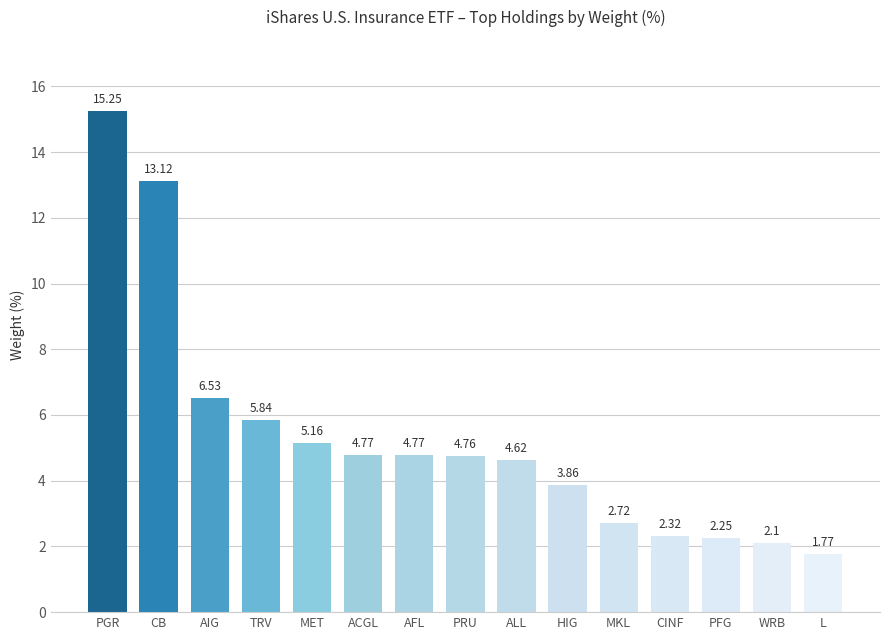

Does the chart contain stacked bars?

No